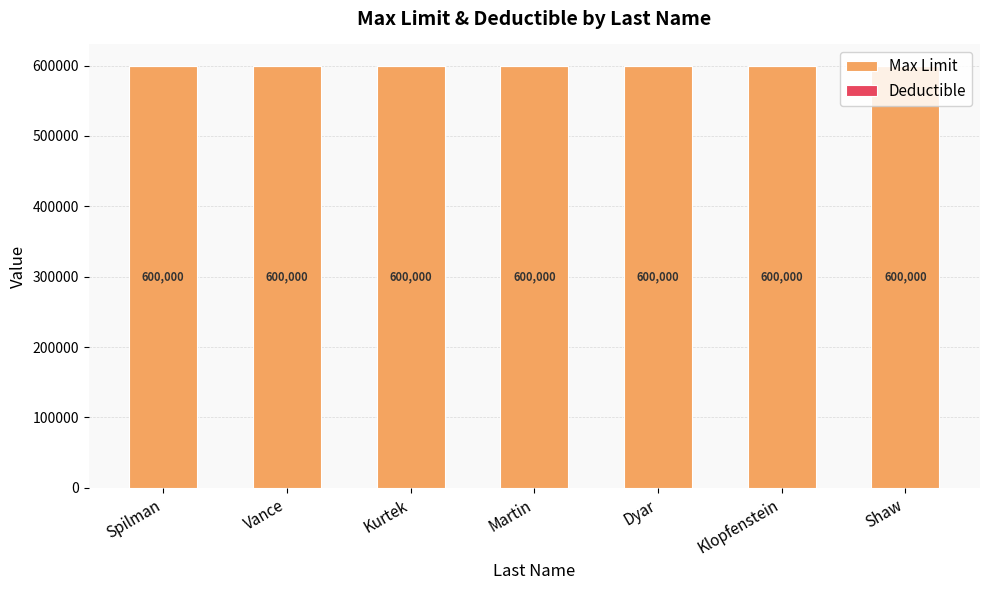

The value of Max Limit at Dyar is 980715. True or false?

False